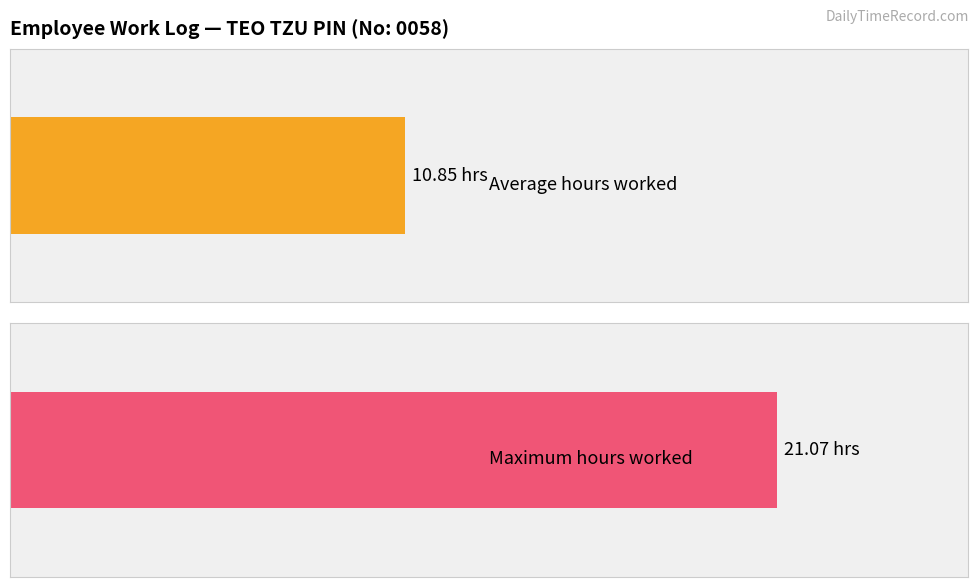

What is the average value?

10.8